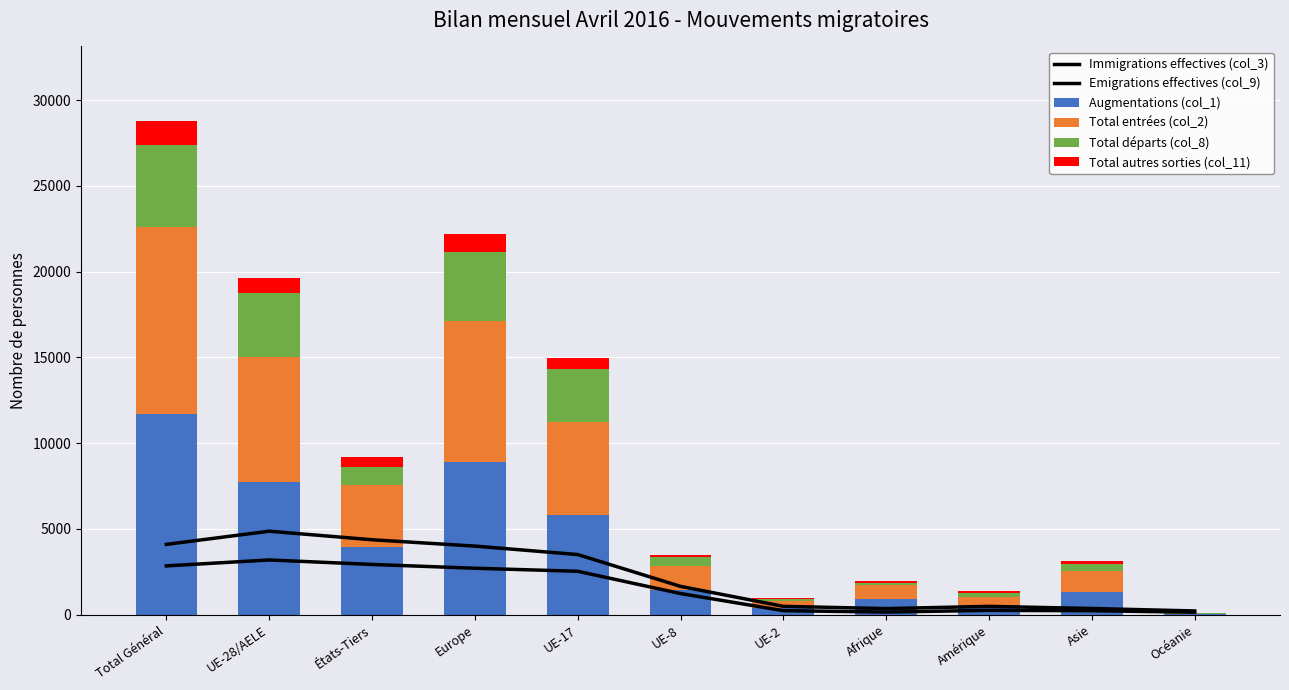

Between États-Tiers and UE-2, which series saw the biggest shift?

Immigrations effectives (col_3)